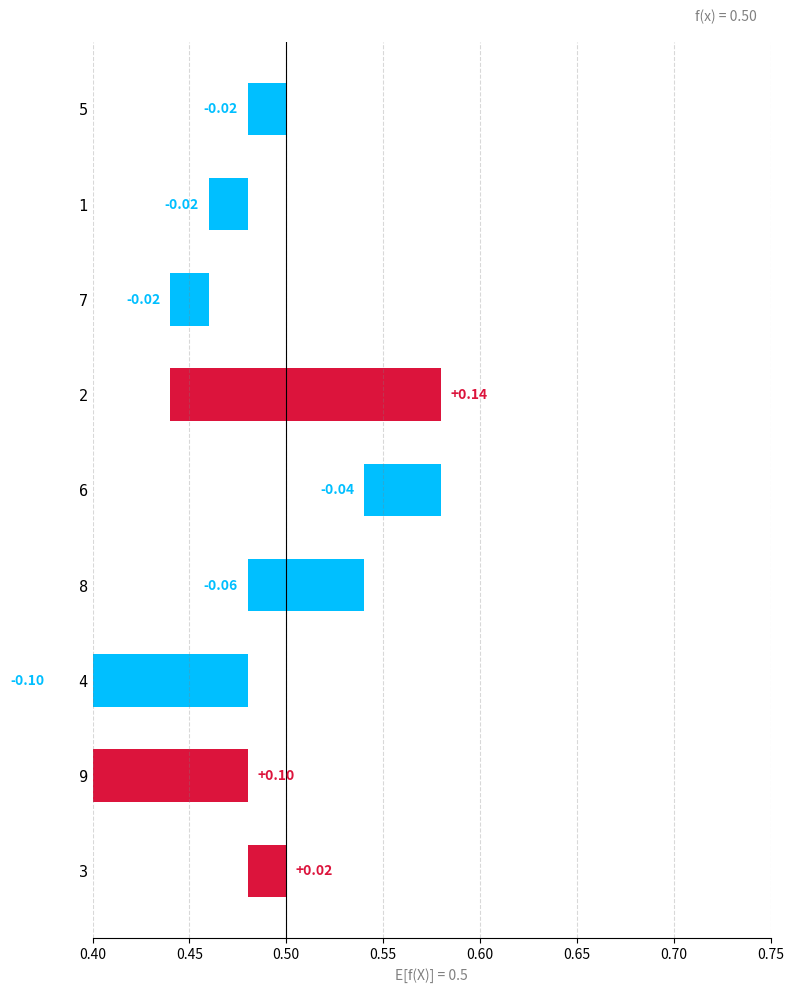

How many negative values are there?

6